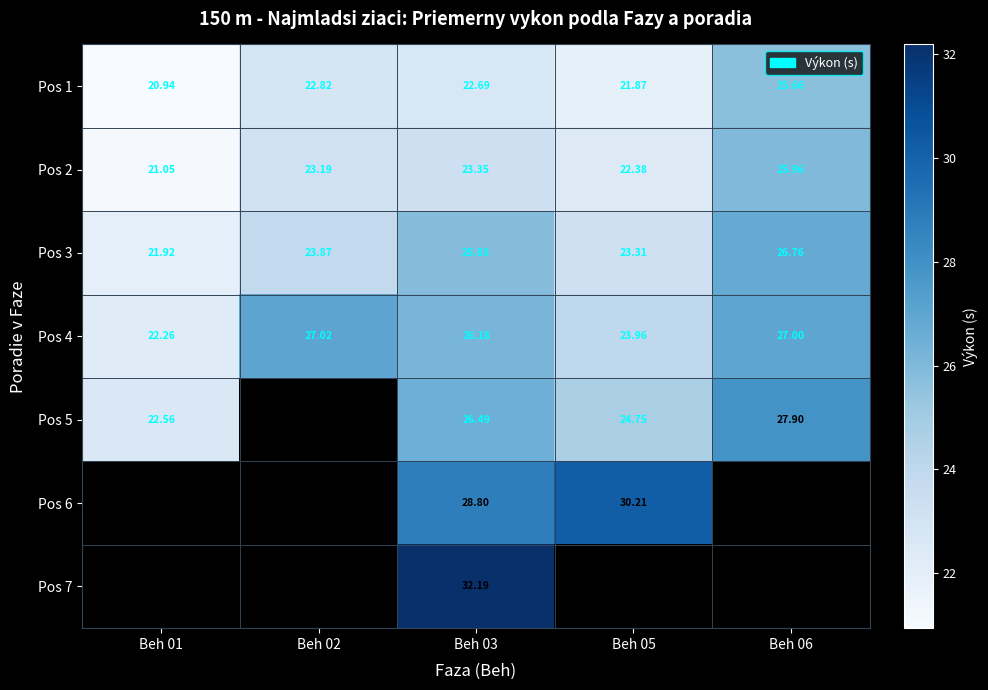

Is the value of Pos 5 at Beh 06 greater than the value of Pos 2 at Beh 05?

Yes